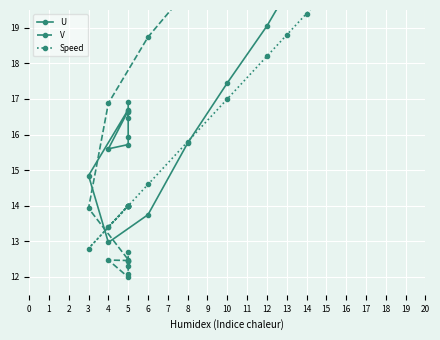

What is the value of the Speed point at the 17th from the left?

13.4